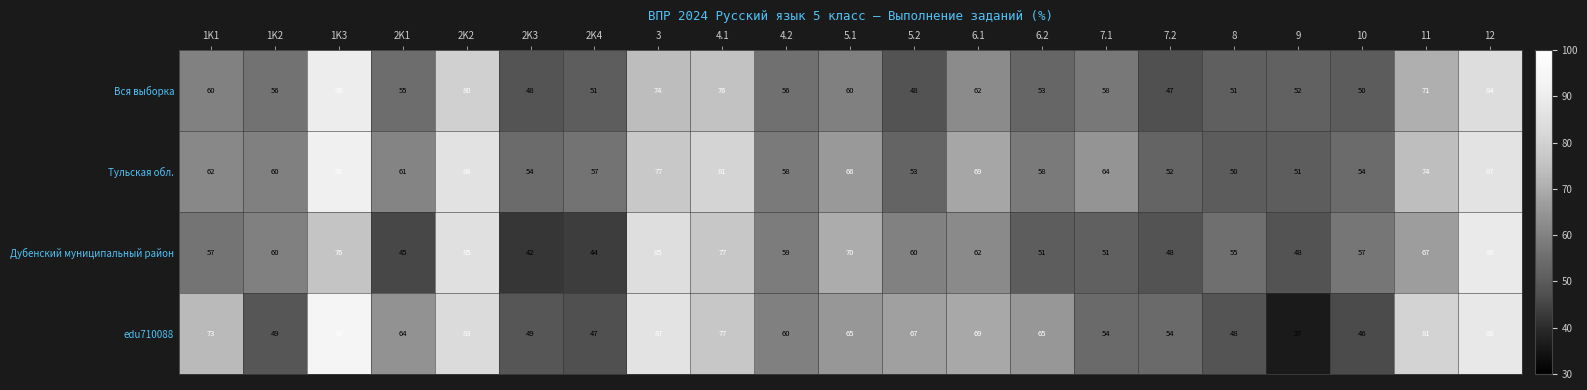

Which category has the highest value in the Дубенский муниципальный район series?

12